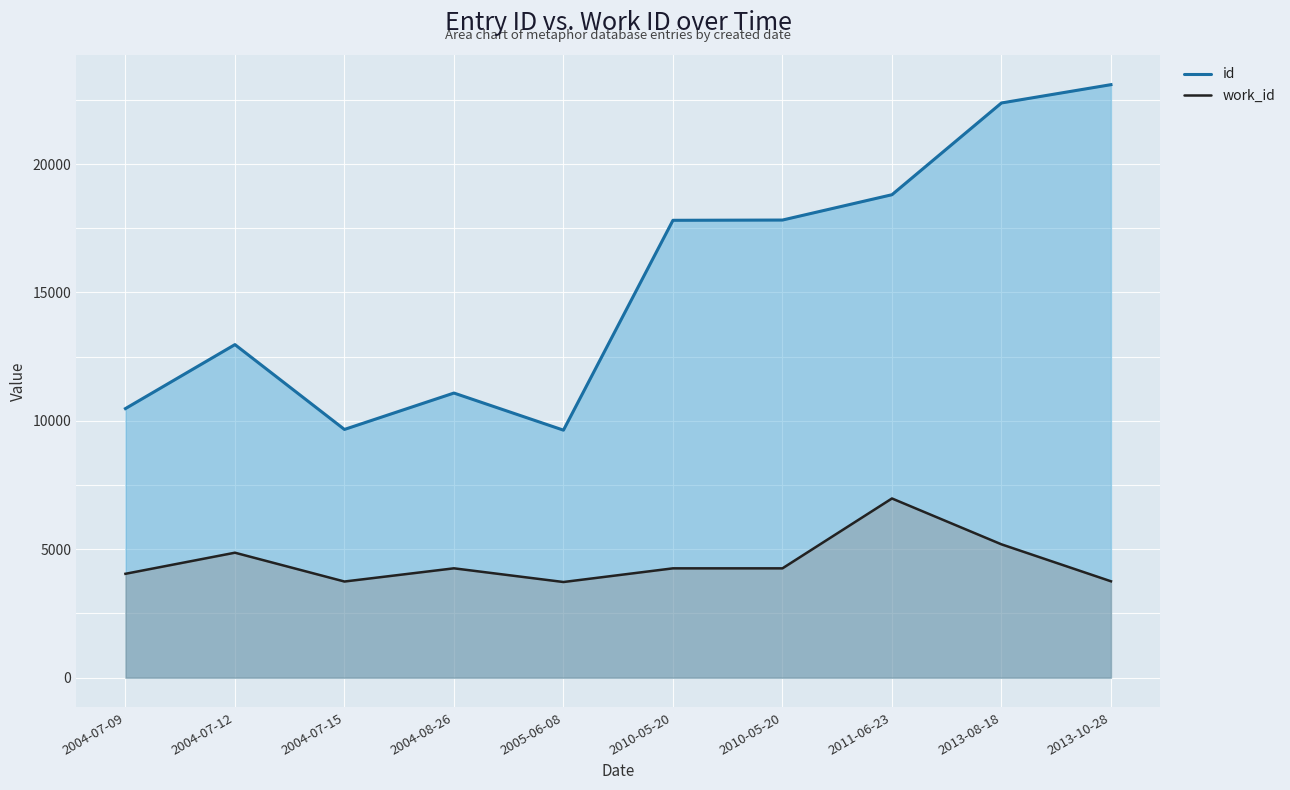

List the series in order of their peak value, highest first.

id, work_id